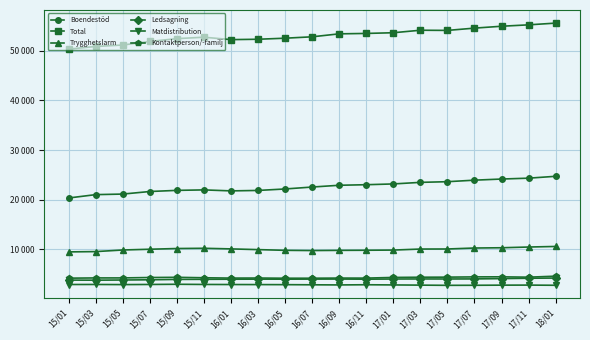

What is the label of the 1st point from the right?

18/01